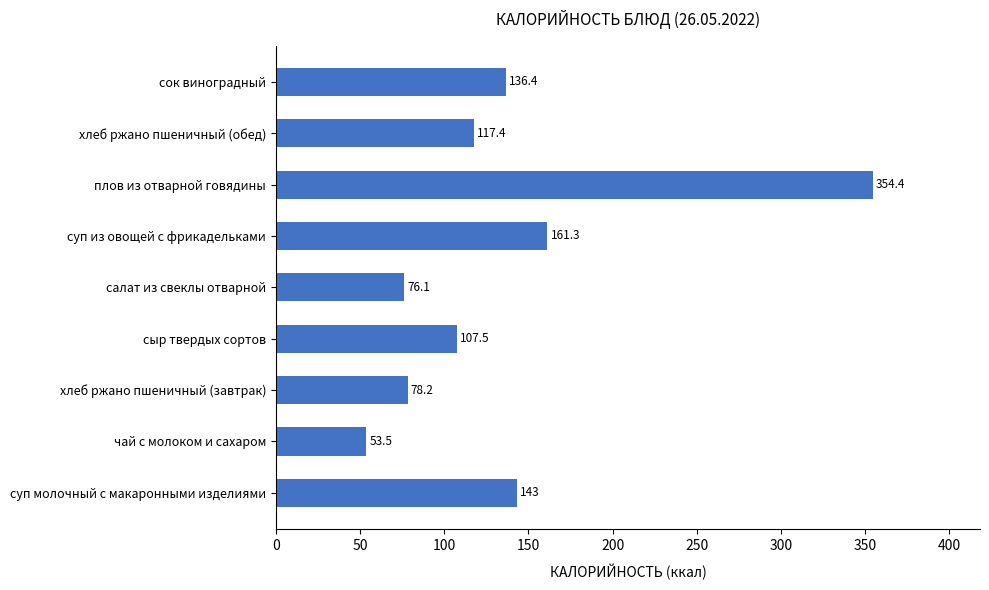

What is the smallest value displayed?

53.5